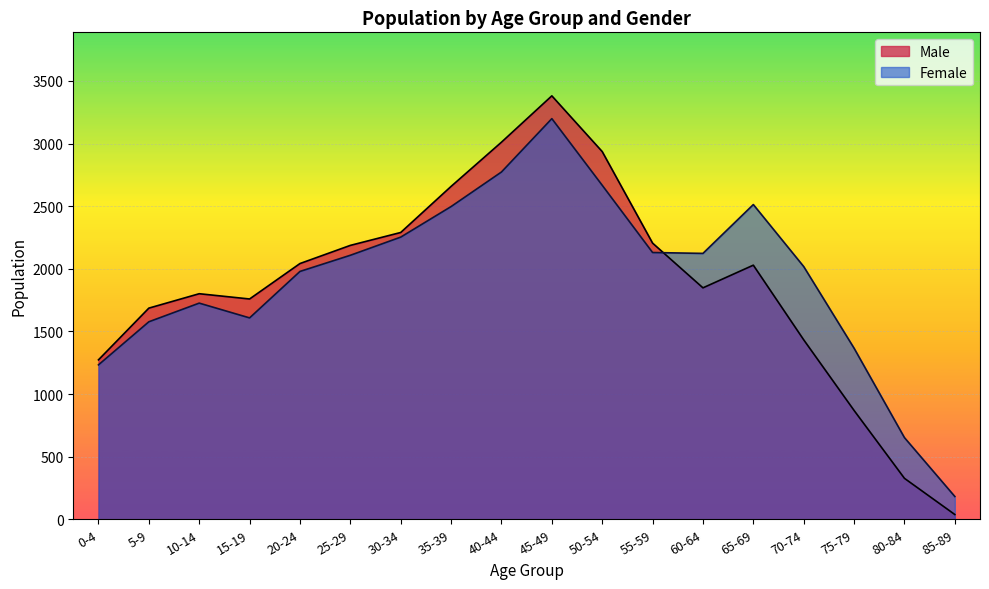

How many intersections are there between Female and Male?

1